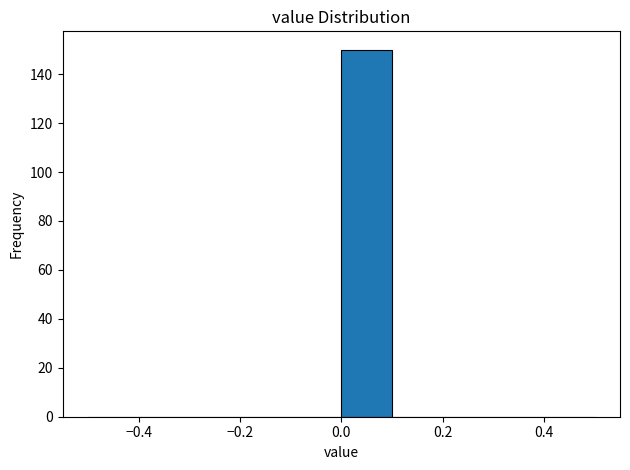

Reading left to right, list every bar in this chart as the range it spans on the x-axis followed by its height. The values are not printed on the chart, so give them approximately, as read against the axis.

-0.5 to -0.4: 0
-0.4 to -0.3: 0
-0.3 to -0.2: 0
-0.2 to -0.1: 0
-0.1 to 0.0: 0
0.0 to 0.1: 150
0.1 to 0.2: 0
0.2 to 0.3: 0
0.3 to 0.4: 0
0.4 to 0.5: 0